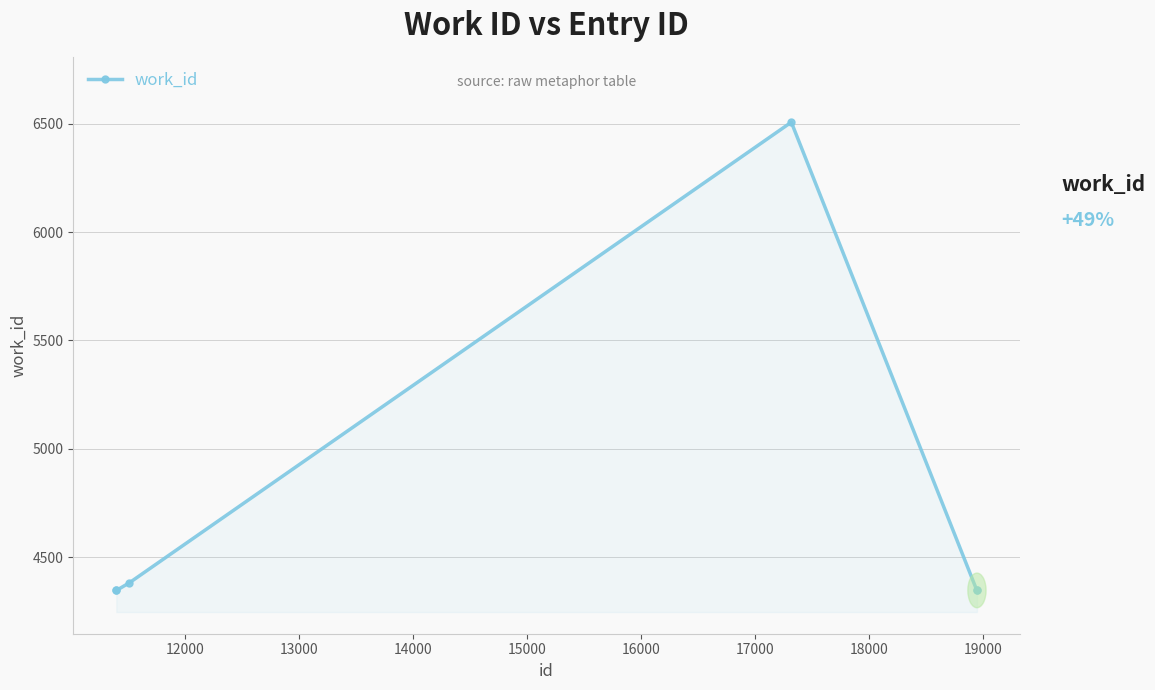

What is the value of the 4th point from the left?

6508